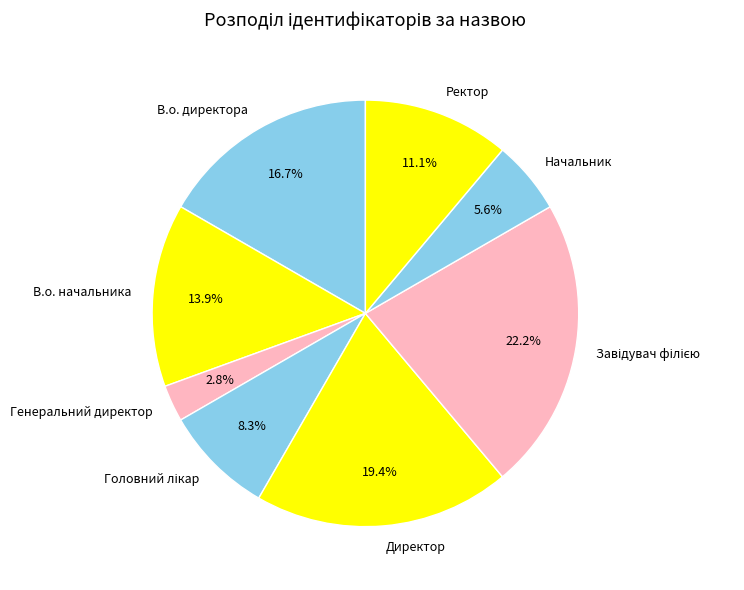

Which category has the smallest portion of the pie?

Генеральний директор